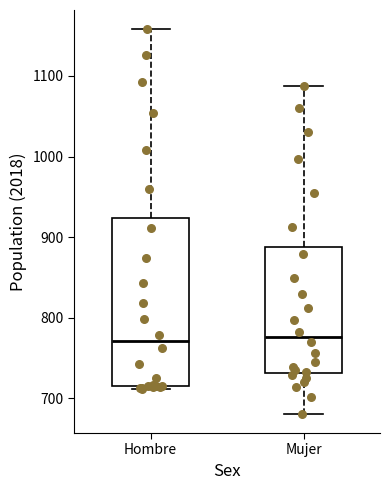

Where is the upper edge of the box for Hombre on the y-axis? The values are not printed on the chart, so give them approximately, as read against the axis.

920